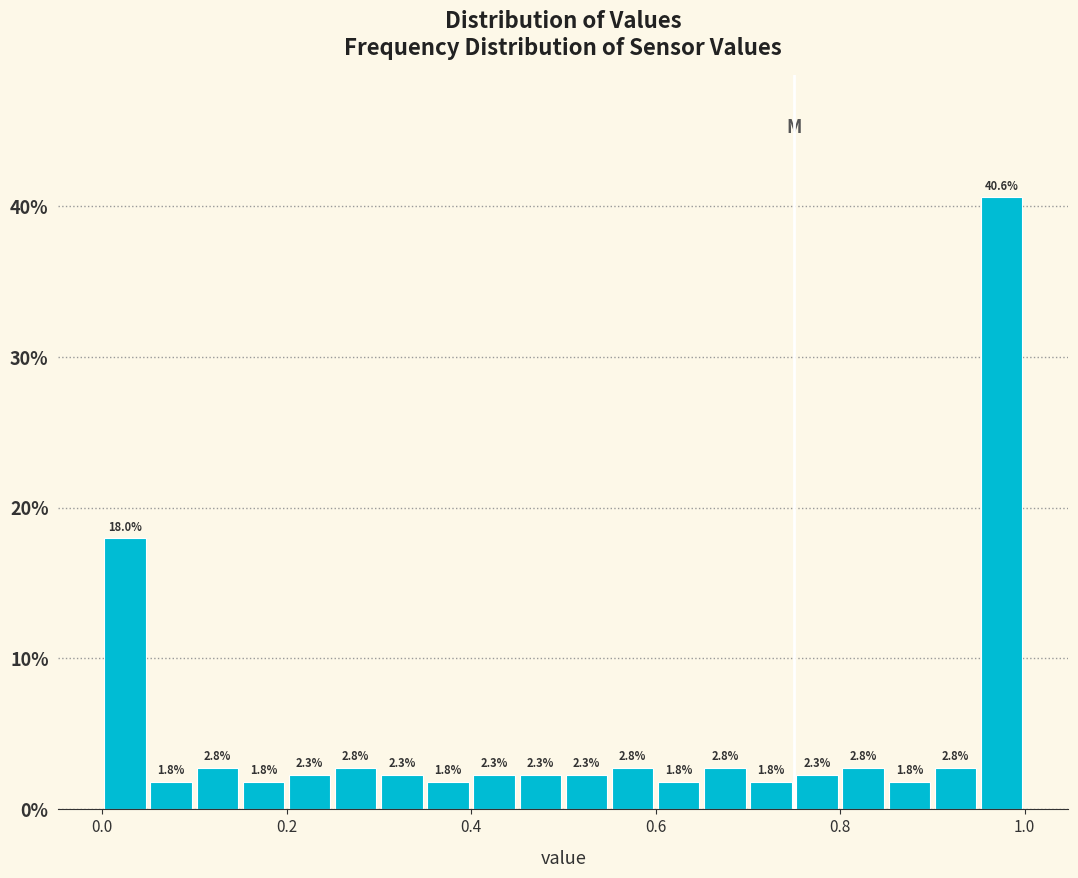

Read against the x-axis, roughly where is the centre of the tallest bar?

0.98